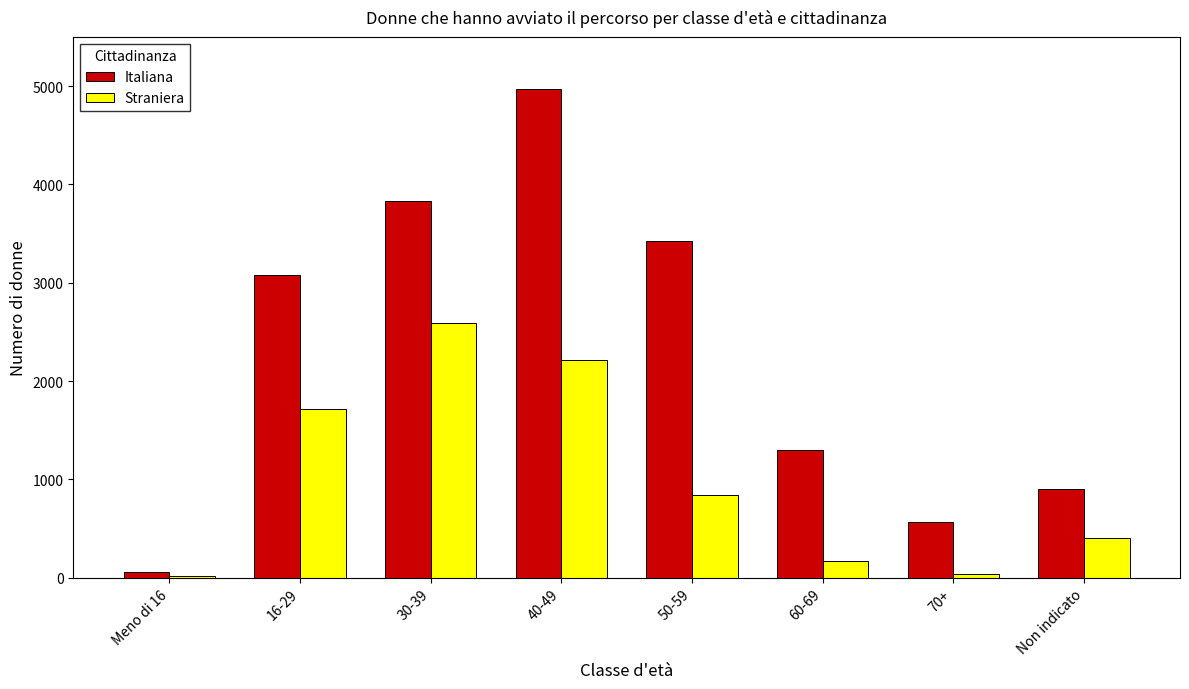

What is the value of the Straniera bar at the 5th from the left?

839